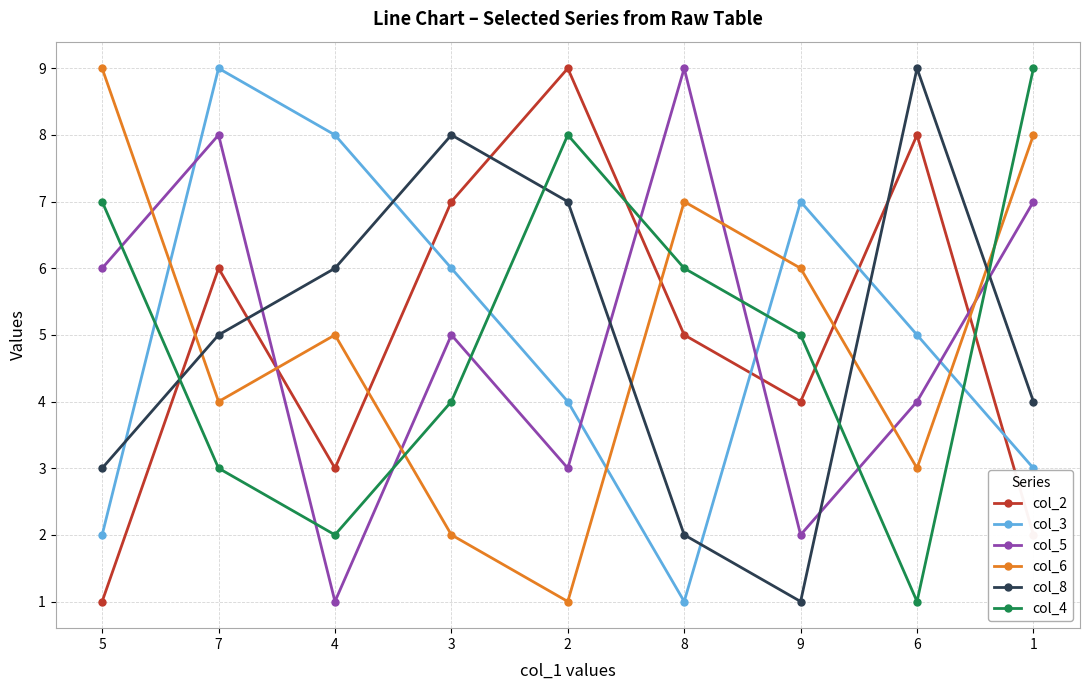

What is the approximate value of col_8 at 3?

8